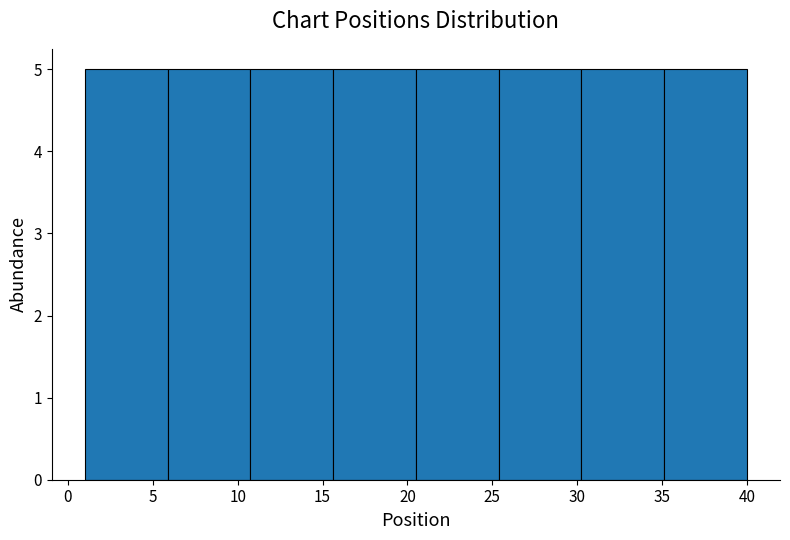

What is the height of the bar covering 11.0 to 15.5 on the x-axis? Neither the bar edges nor the heights are printed on the chart, so give them approximately, as read against the axes.

5